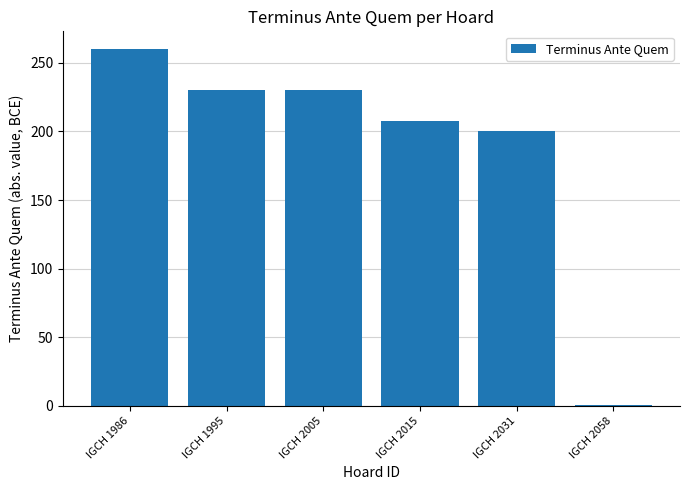

What is the maximum value shown in the chart?

260